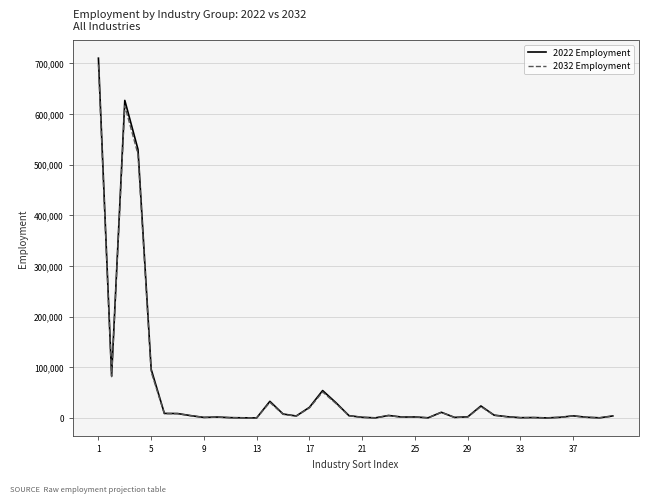

What is the maximum value shown in the chart?

710160